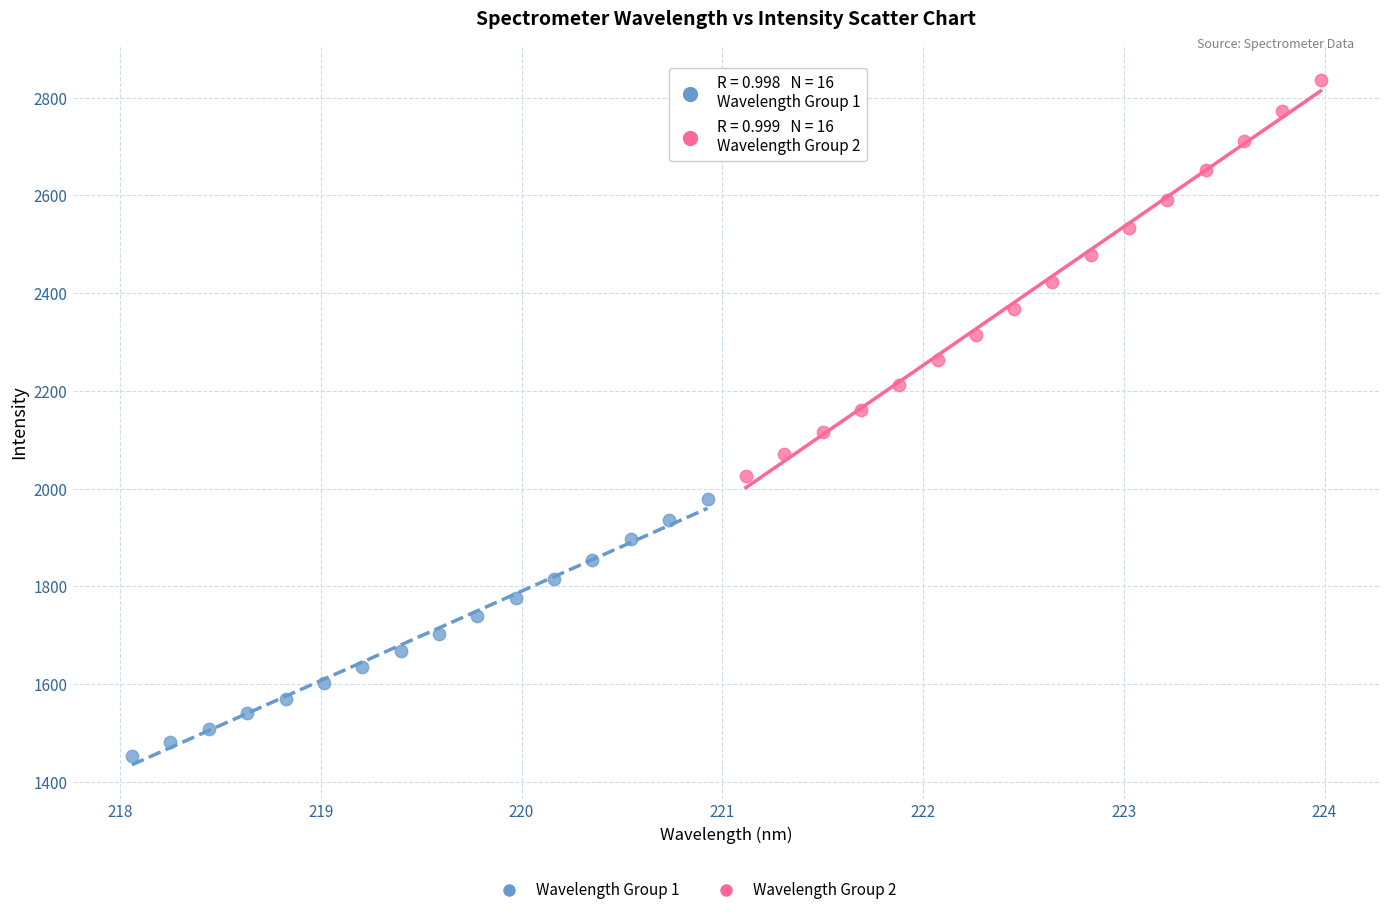

Which series reaches the minimum Y coordinate?

Wavelength Group 1